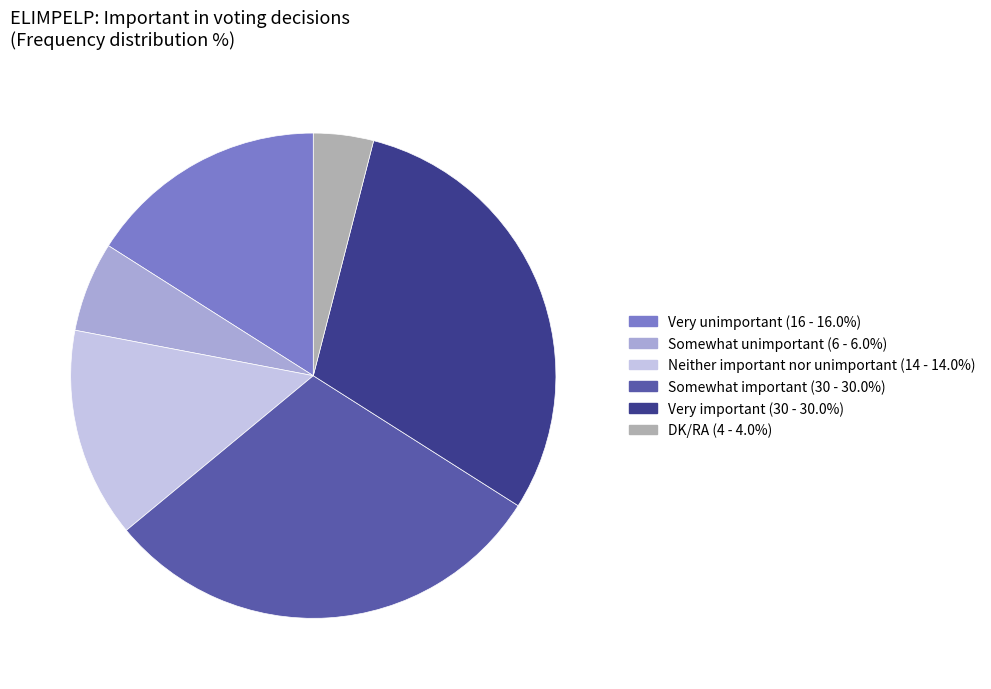

Which has a higher value, Neither important nor unimportant or Somewhat unimportant?

Neither important nor unimportant